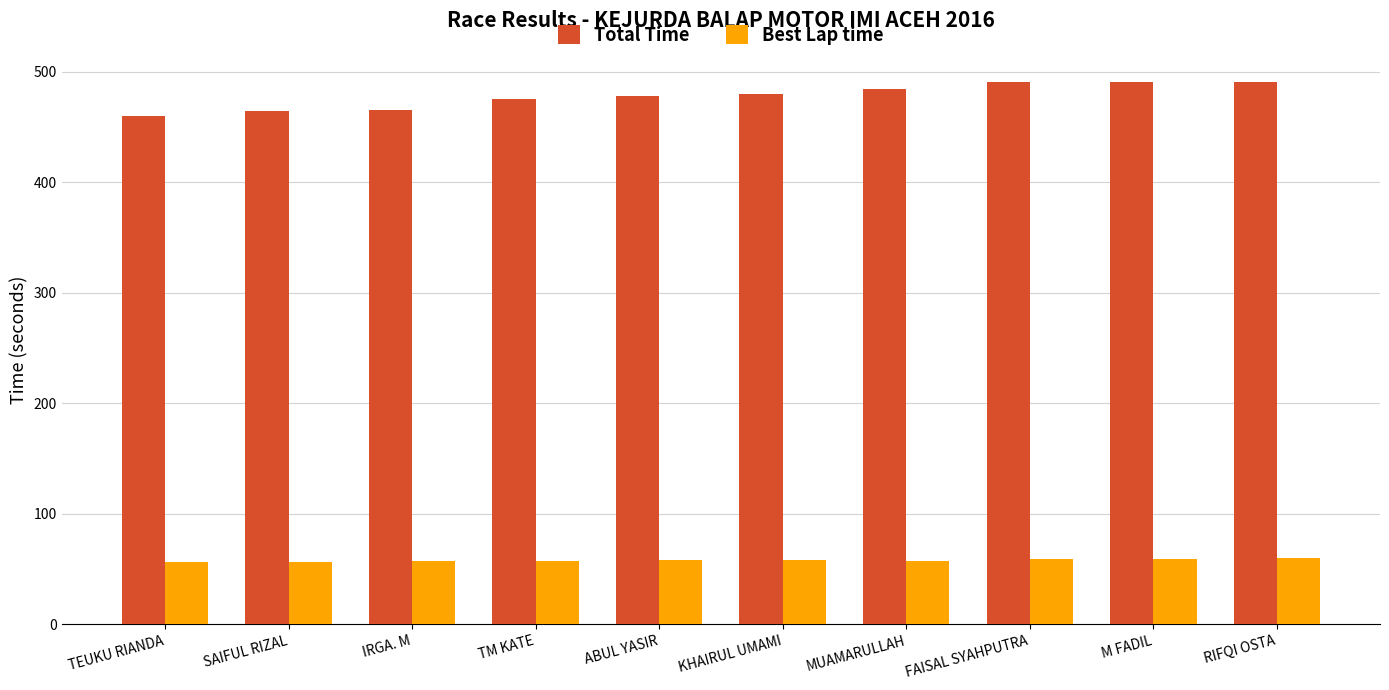

What is the total value across all series at TEUKU RIANDA?

516.0